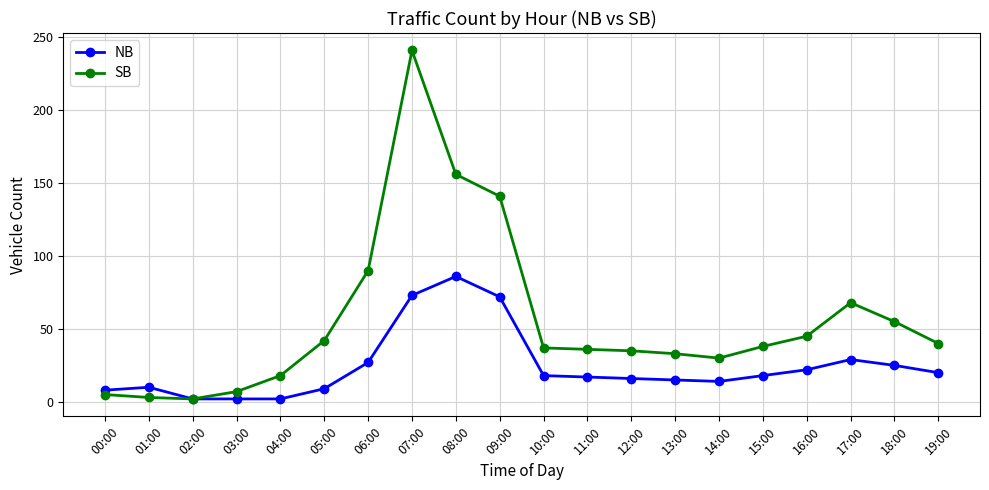

At which label is SB closest to 121?

09:00